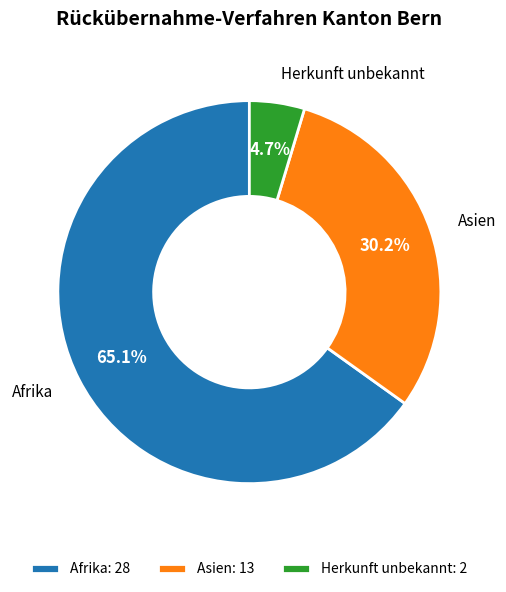

Is there any slice that represents more than half of the pie?

Yes